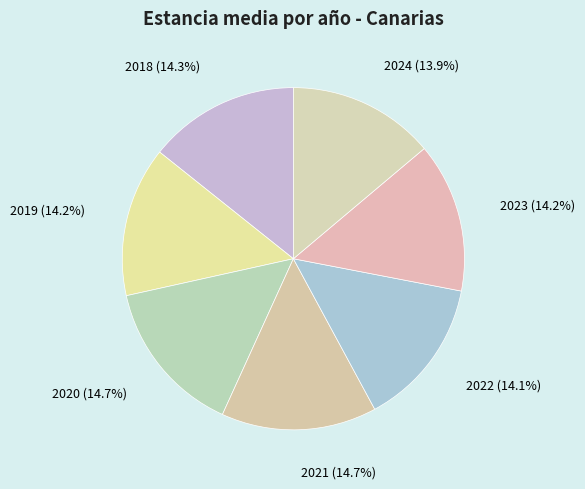

How many slices are in this pie chart?

7